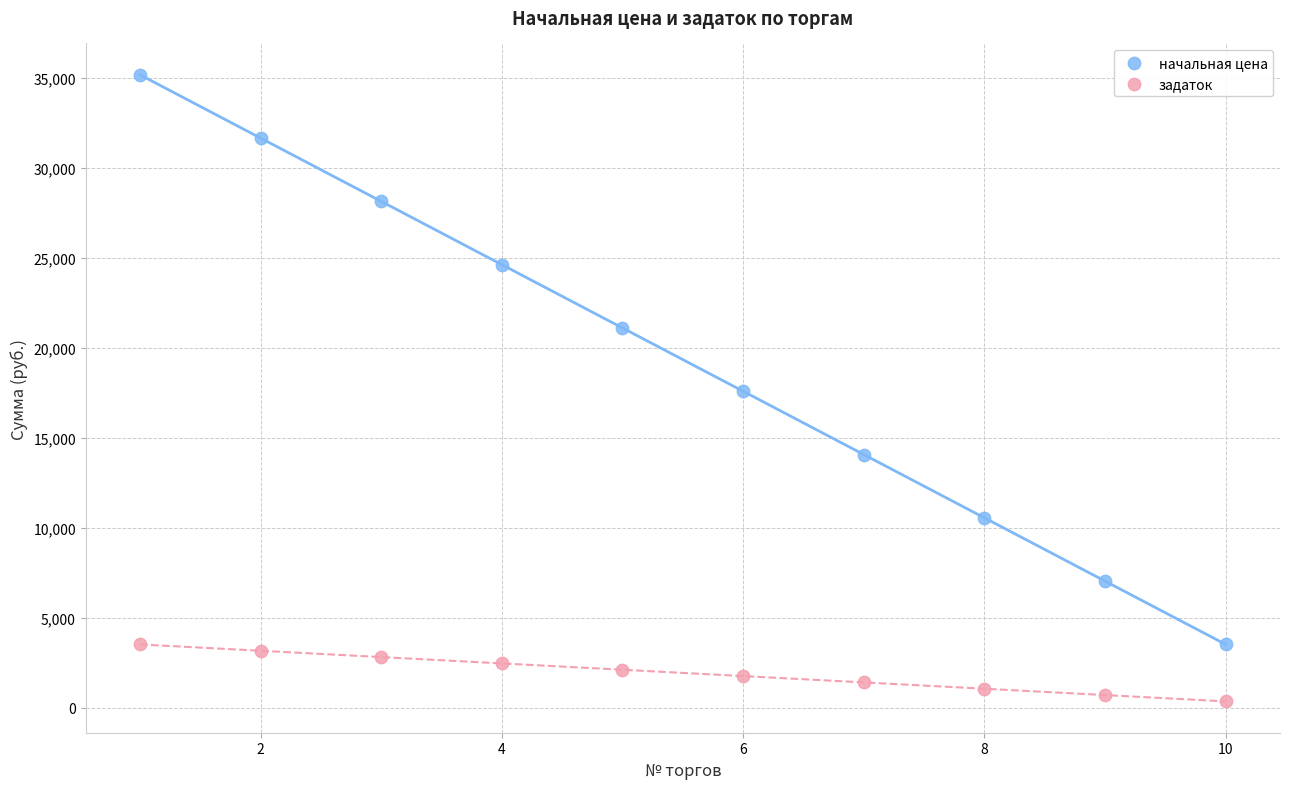

Which series reaches the maximum Y coordinate?

начальная цена